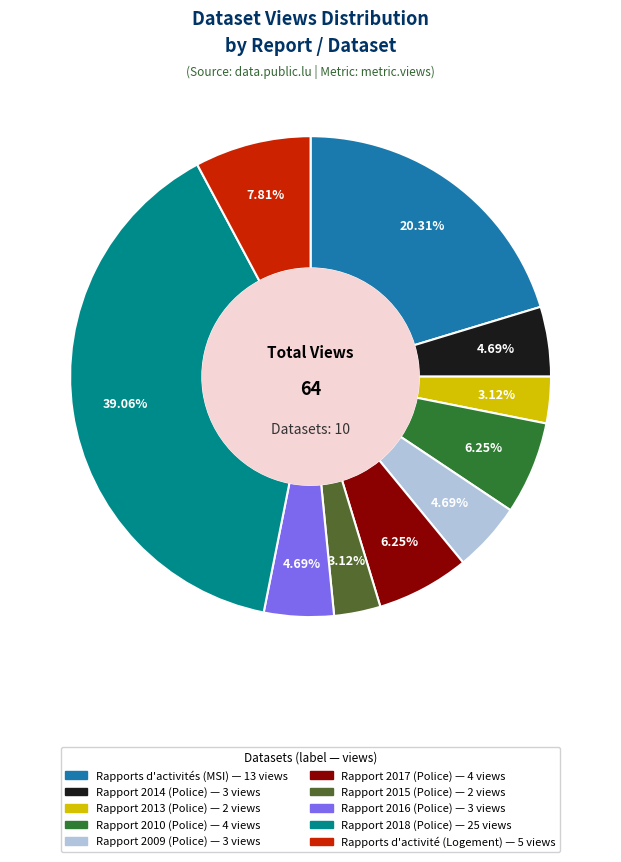

Which slice is the largest?

Rapport 2018 (Police)